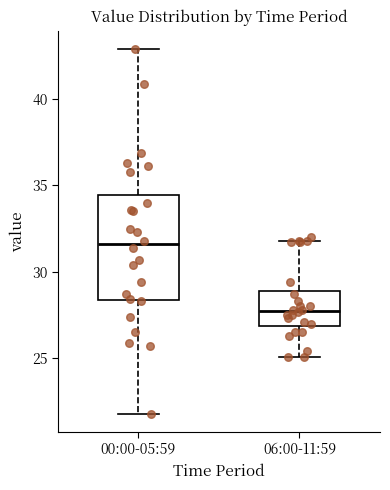

Which box's median line is the highest?

00:00-05:59